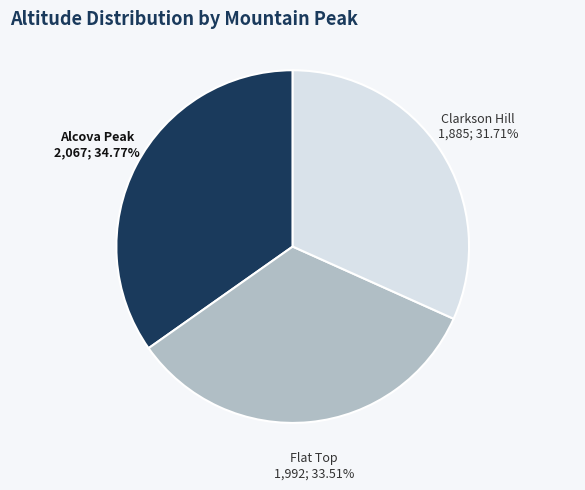

What percentage is NOT represented by Alcova Peak?

65.2%